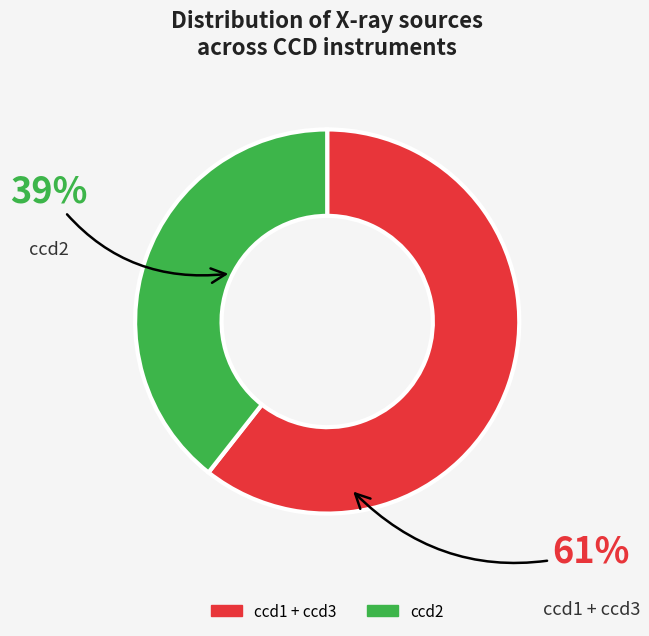

Is there a majority slice in this chart?

Yes